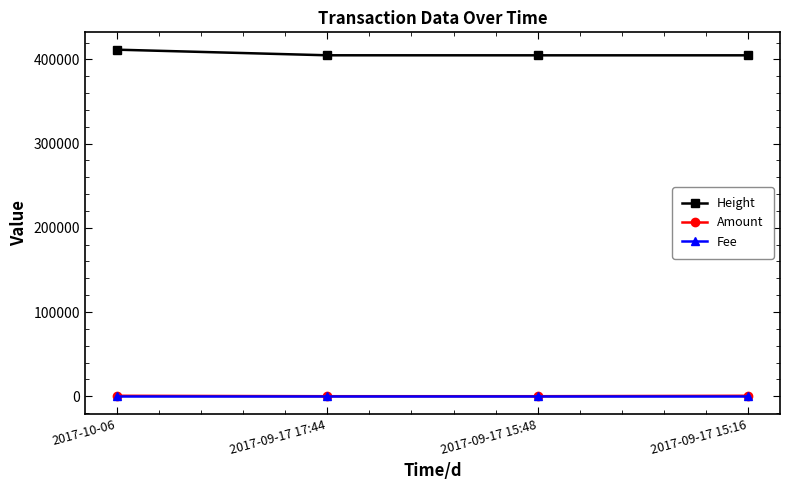

The Height series shows 404835 at 2017-09-17 15:48. True or false?

True